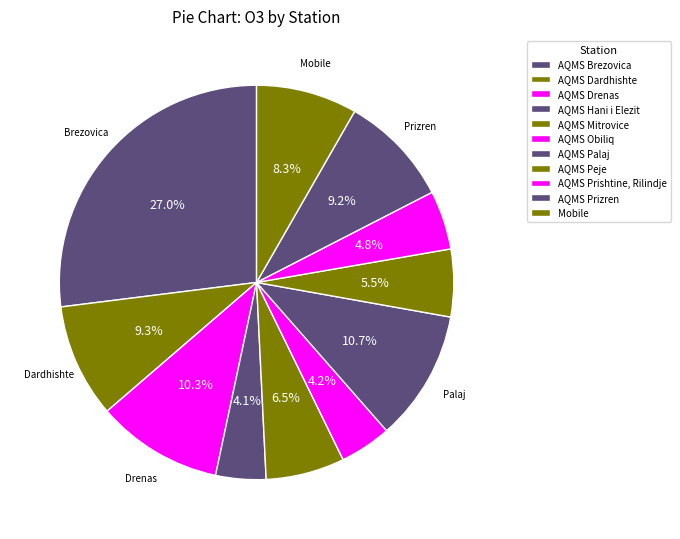

To the nearest percent, what is the combined percentage of AQMS Hani i Elezit and AQMS Prishtine, Rilindje?

9%